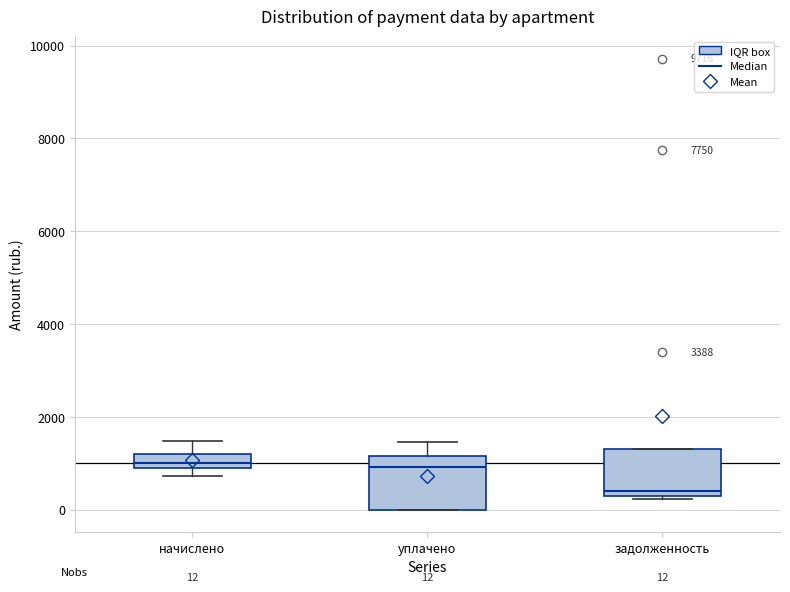

Which box has the lowest median line?

задолженность